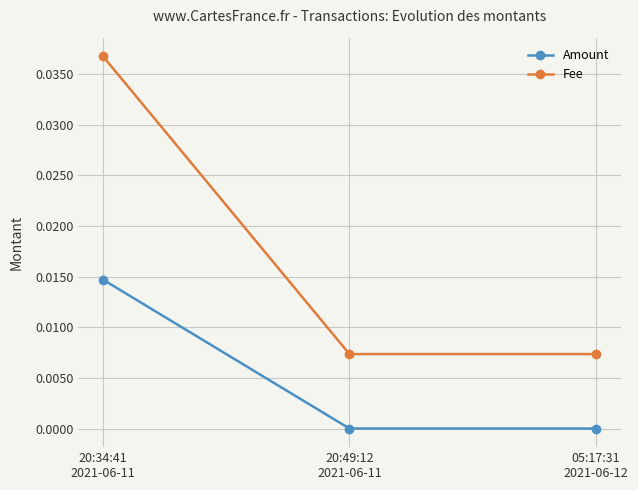

Rank the series by their maximum value, from highest to lowest.

Fee, Amount